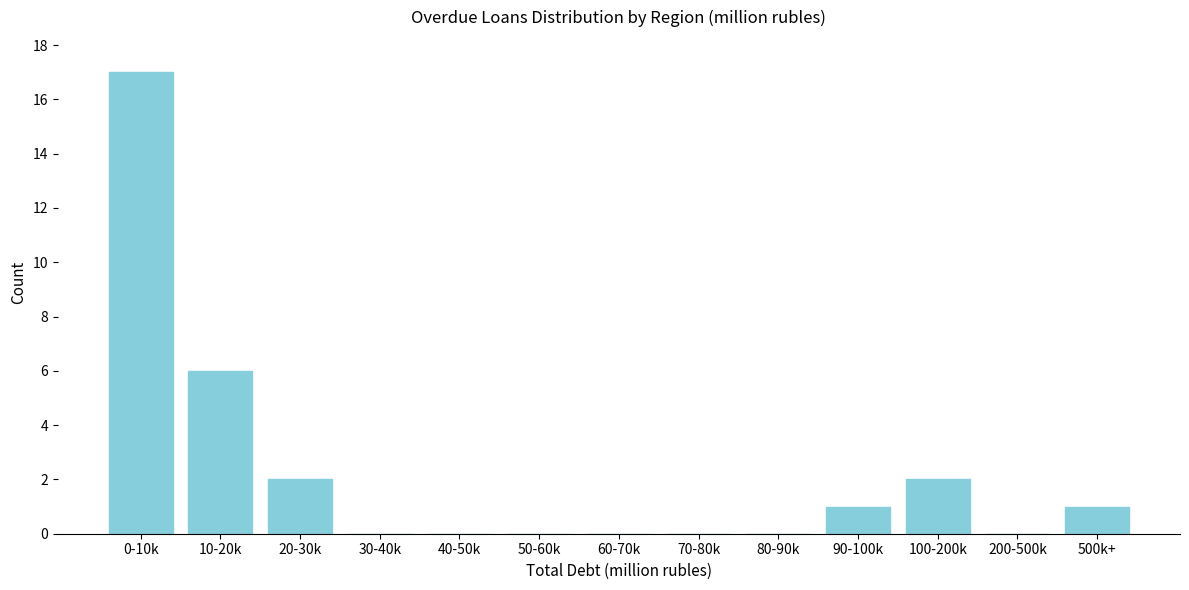

Reading left to right, what are all the values shown in this chart?

0-10k=17	10-20k=6	20-30k=2	30-40k=0	40-50k=0	50-60k=0	60-70k=0	70-80k=0	80-90k=0	90-100k=1	100-200k=2	200-500k=0	500k+=1